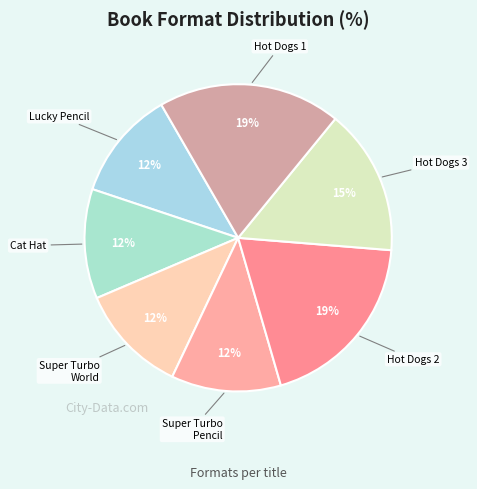

Which category has the biggest portion of the pie?

Galactic Hot Dogs 2